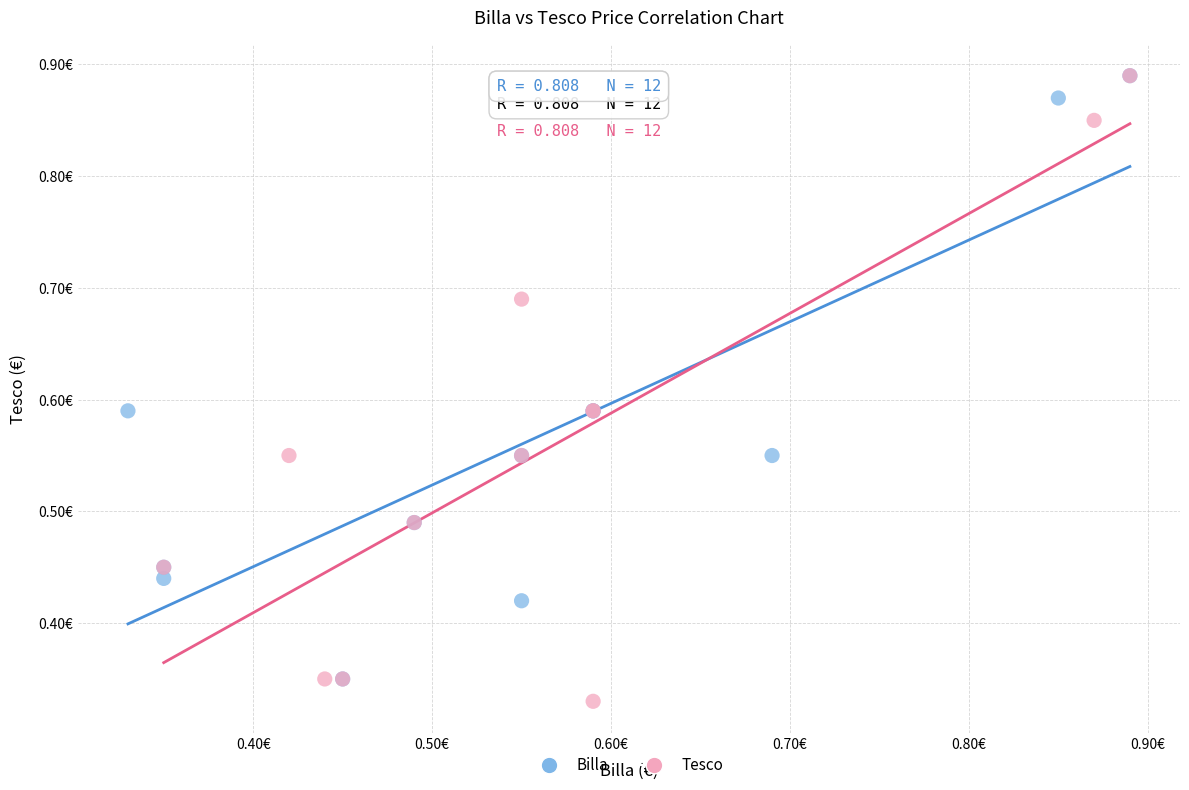

What are all the series names shown in the legend?

Billa, Tesco